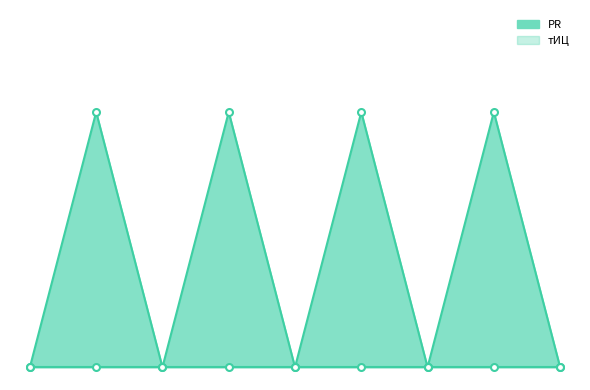

What is the maximum value shown in the chart?

1